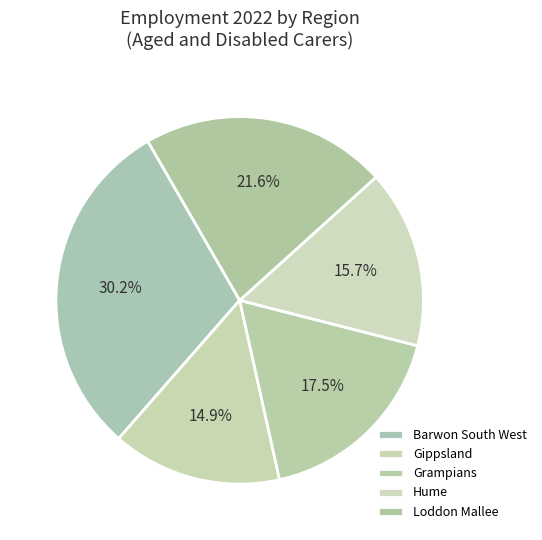

Count the number of slices in the pie.

5